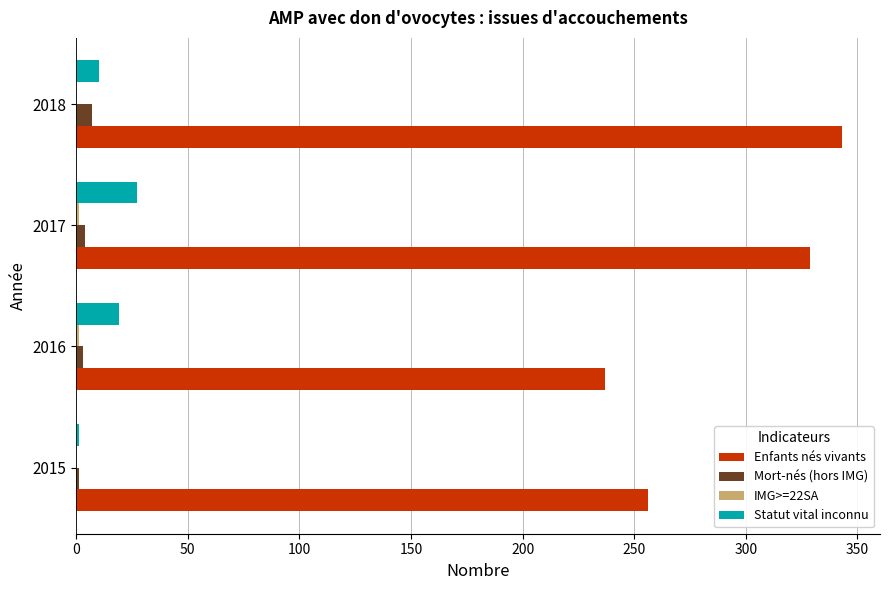

What is the maximum value shown in the chart?

343